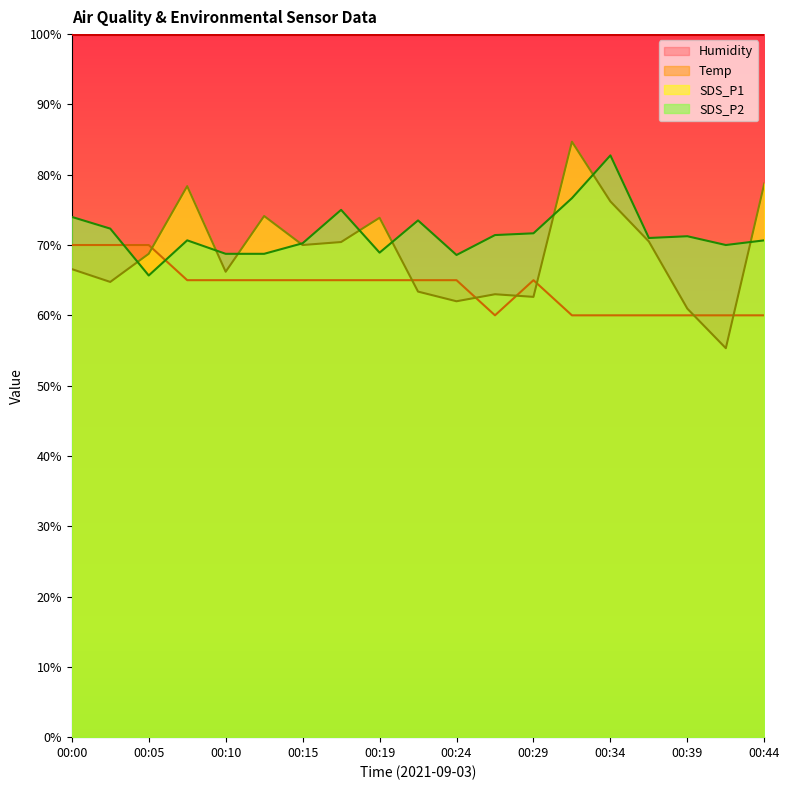

What is the difference between the SDS_P2 values at 00:10 and 00:41?

1.2